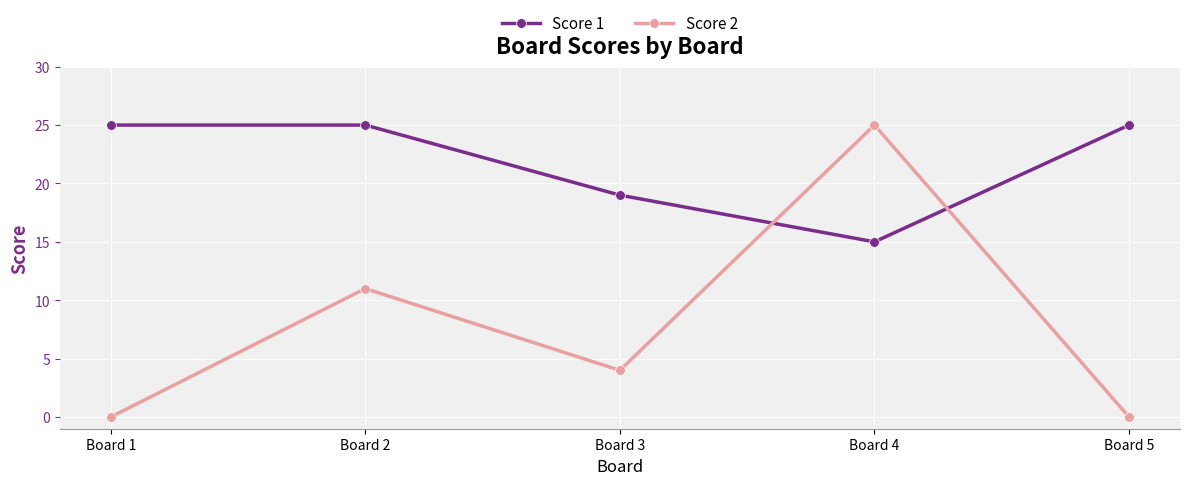

The value of Score 1 at Board 2 is 25. True or false?

True